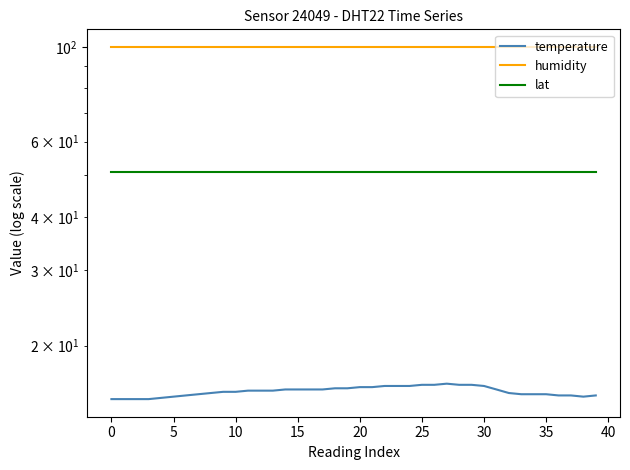

True or false: lat and temperature intersect in this chart.

False